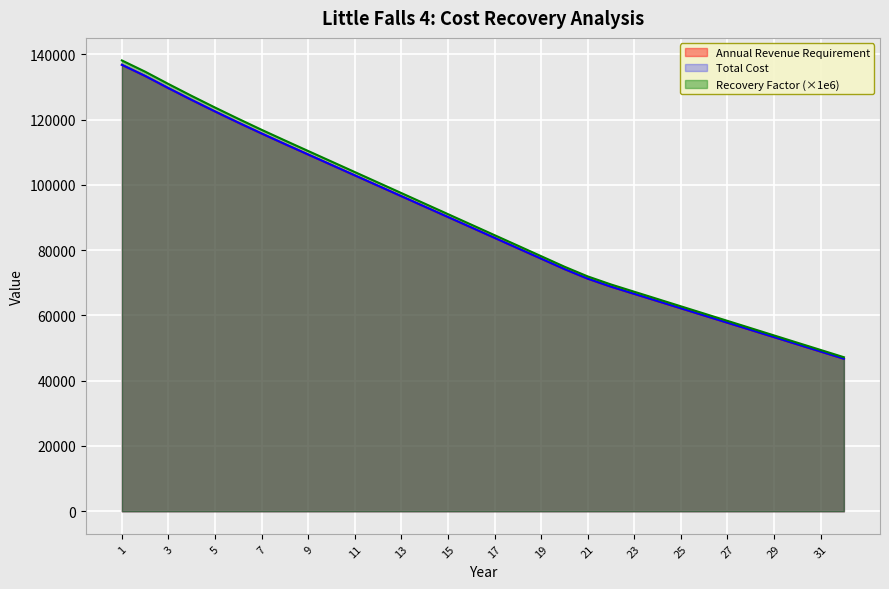

List the series in order of their peak value, highest first.

Recovery Factor, Annual Revenue Requirement, Total Cost